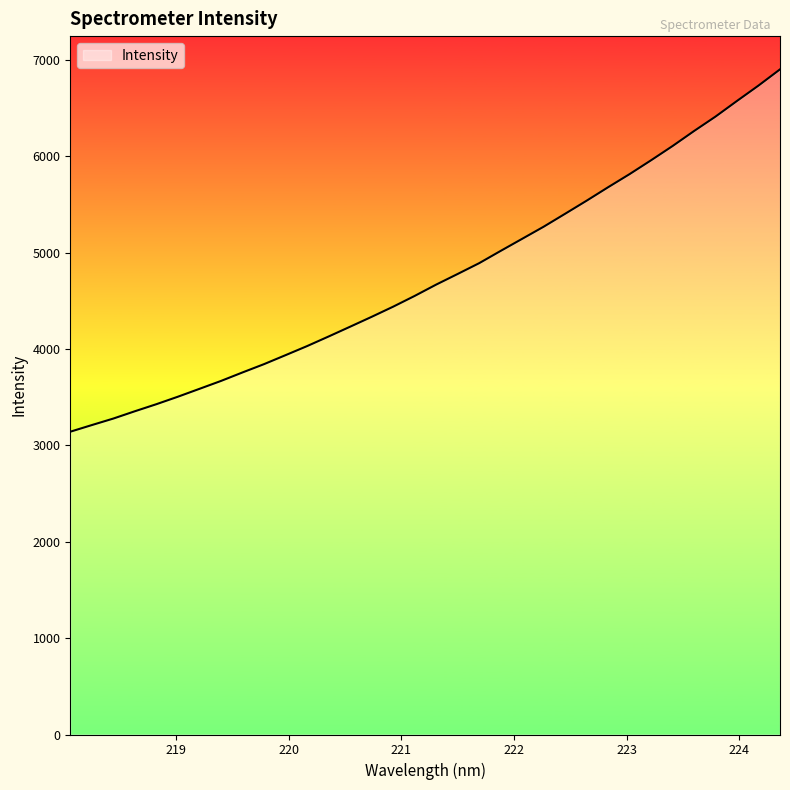

What is the difference between the maximum and minimum values?

3759.8